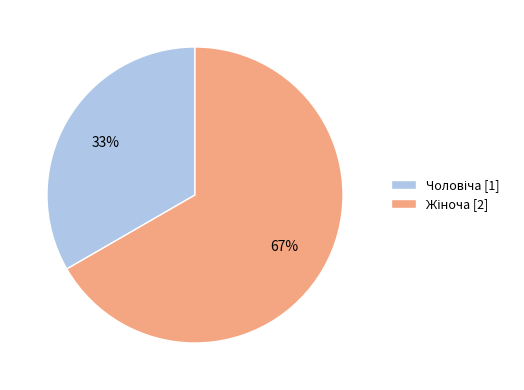

To the nearest percent, what is the average slice percentage?

50%